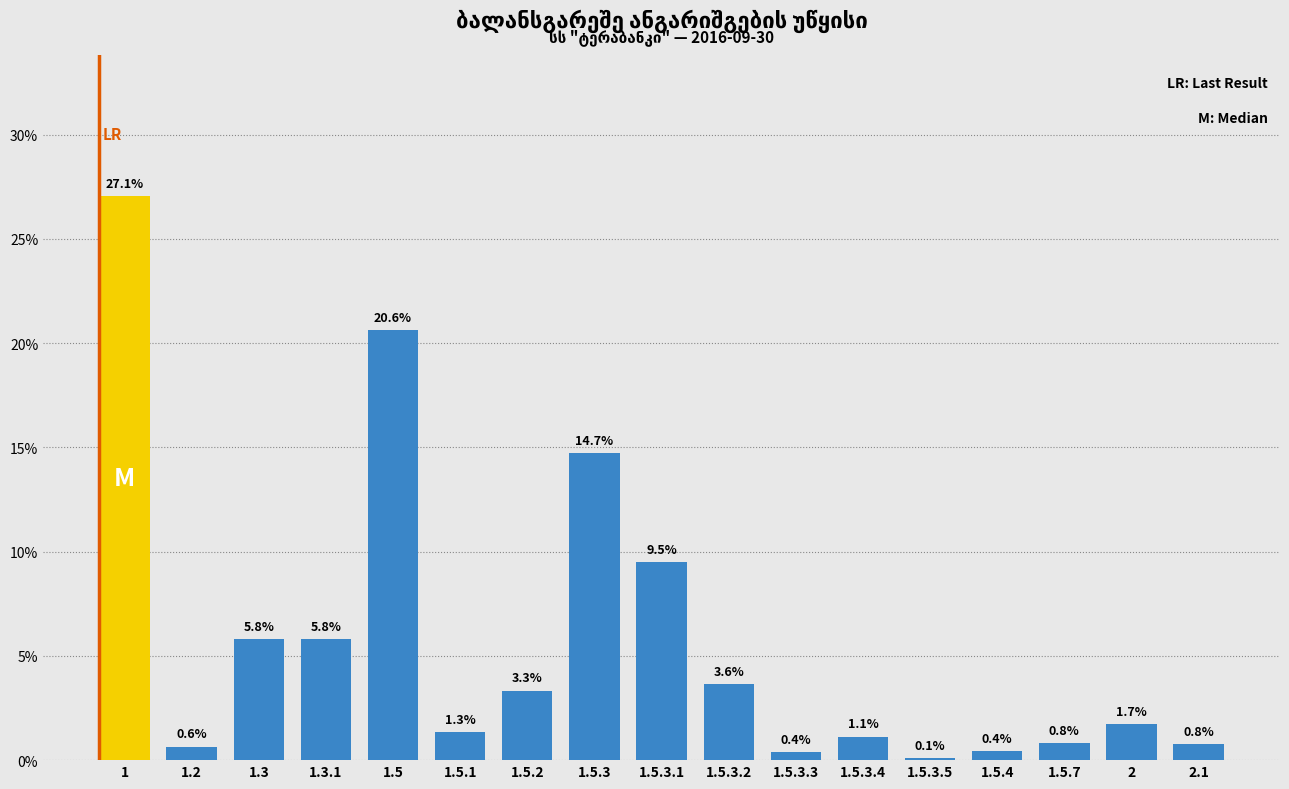

Reading left to right, list all the values displayed in this chart.

1=27.1	1.2=0.6	1.3=5.8	1.3.1=5.8	1.5=20.6	1.5.1=1.3	1.5.2=3.3	1.5.3=14.7	1.5.3.1=9.5	1.5.3.2=3.6	1.5.3.3=0.4	1.5.3.4=1.1	1.5.3.5=0.1	1.5.4=0.4	1.5.7=0.8	2=1.7	2.1=0.8